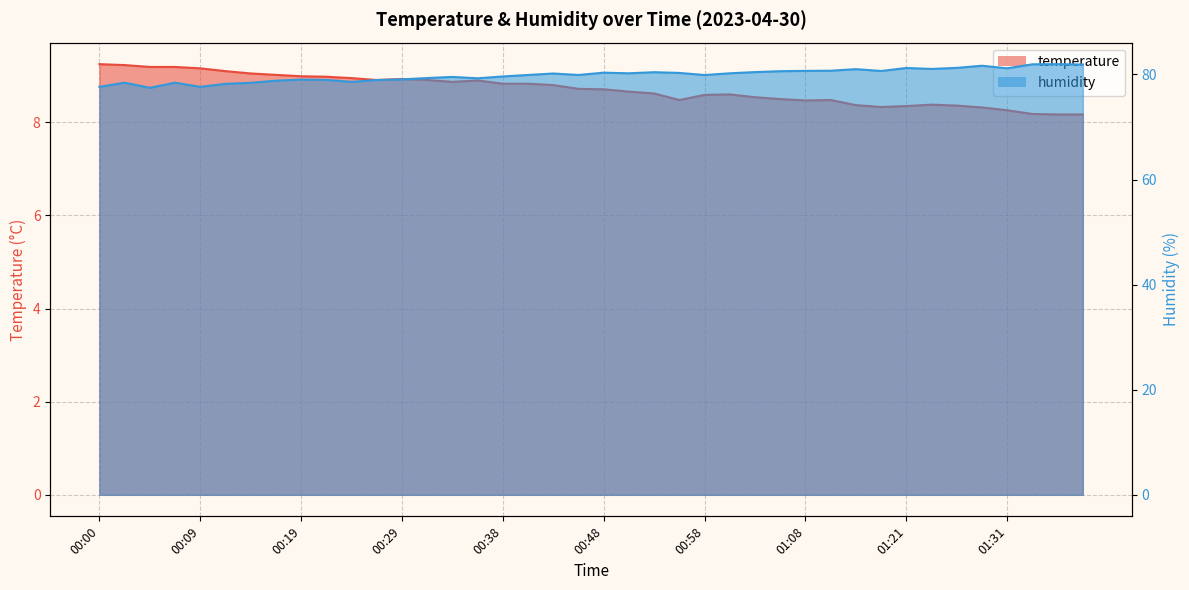

How many interior local peaks does the temperature series have?

5